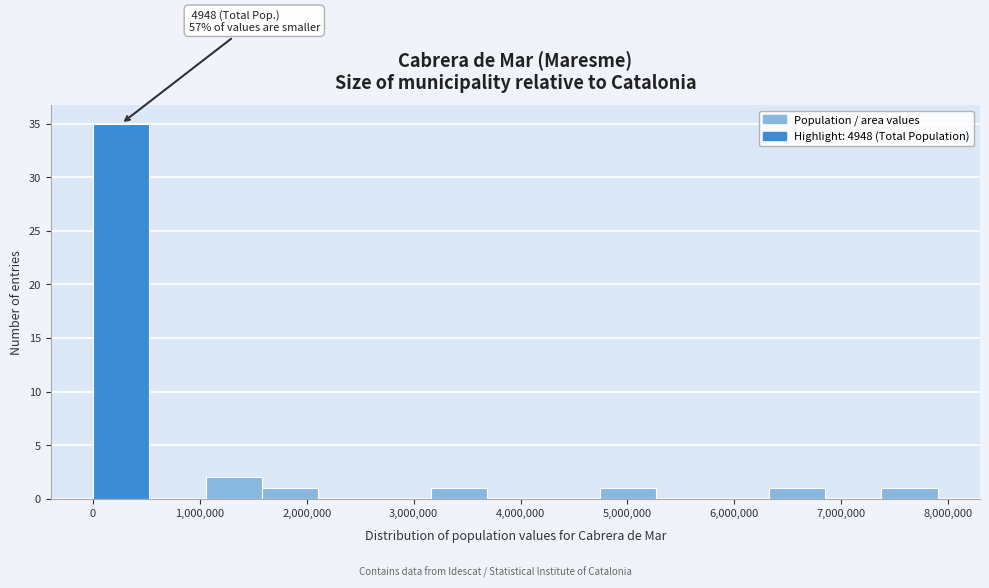

Over which range of the x-axis is the bar tallest?

0 to 500000